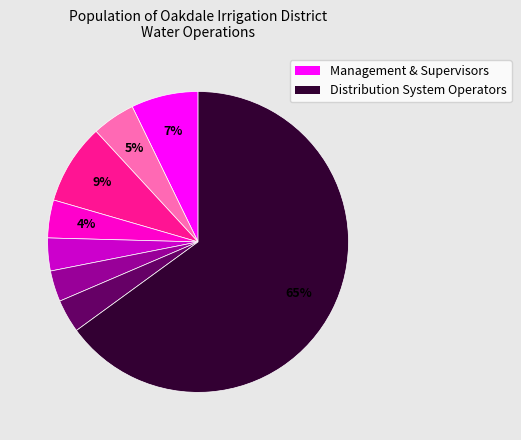

Is there a majority slice in this chart?

Yes